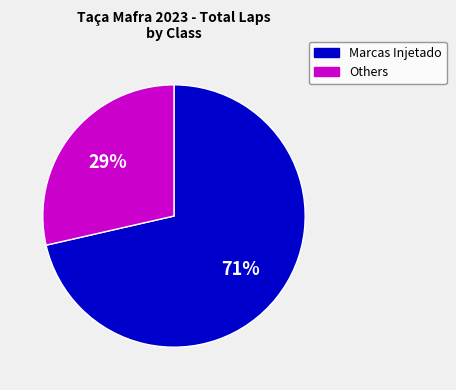

Is there a majority slice in this chart?

Yes